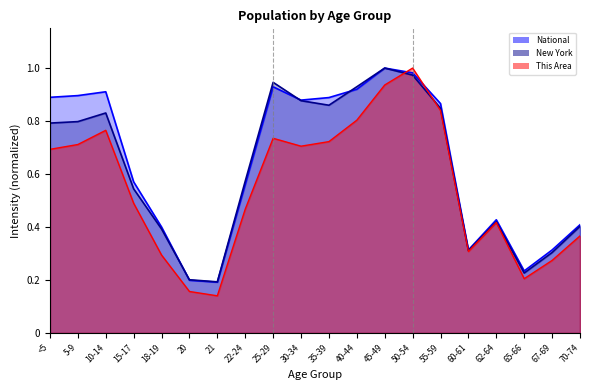

At which category is the sum across all series the highest?

50-54